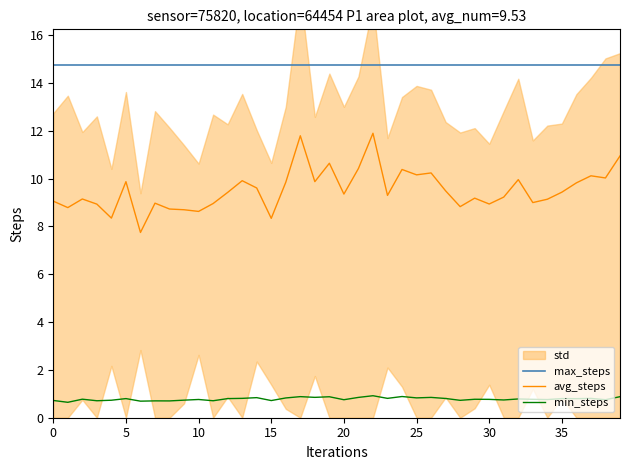

What is the minimum value for max_steps?

14.8